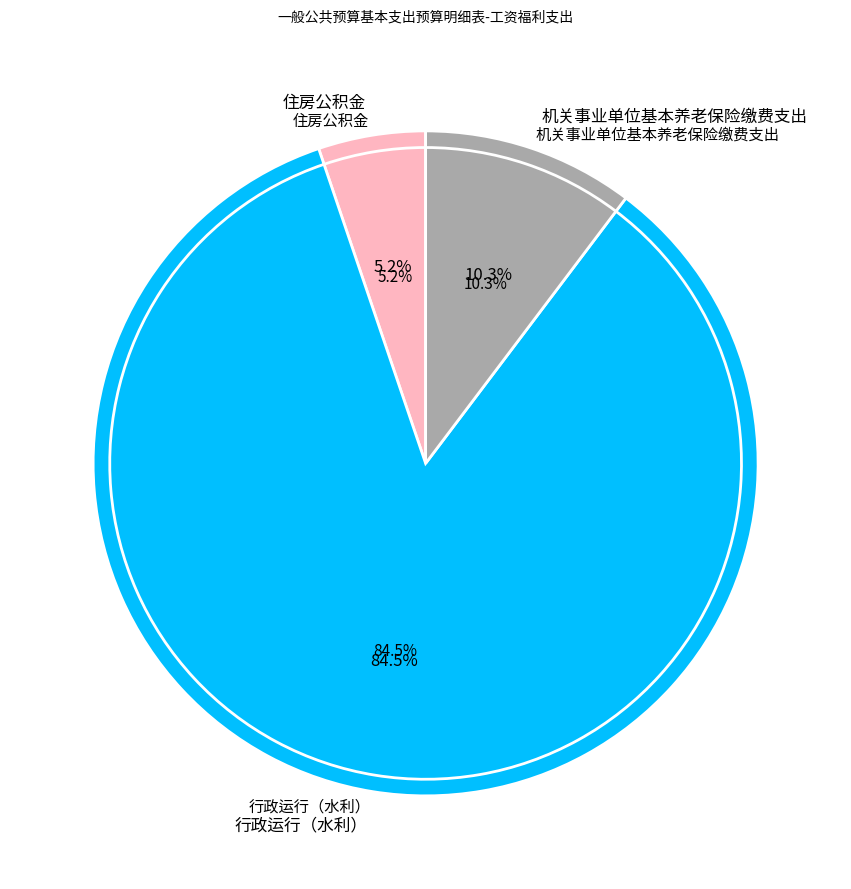

How much of the chart is everything except 机关事业单位基本养老保险缴费支出?

89.7%